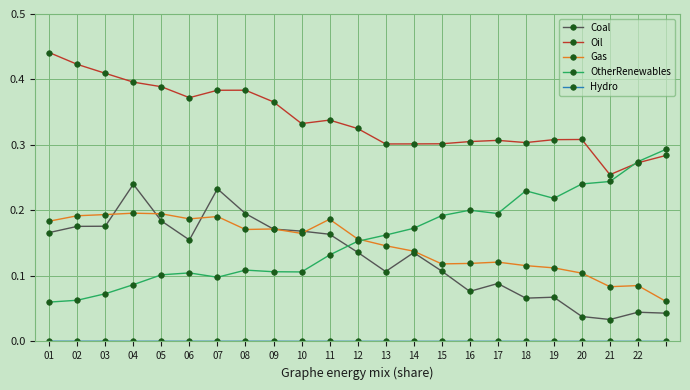

True or false: Gas and Oil intersect in this chart.

False